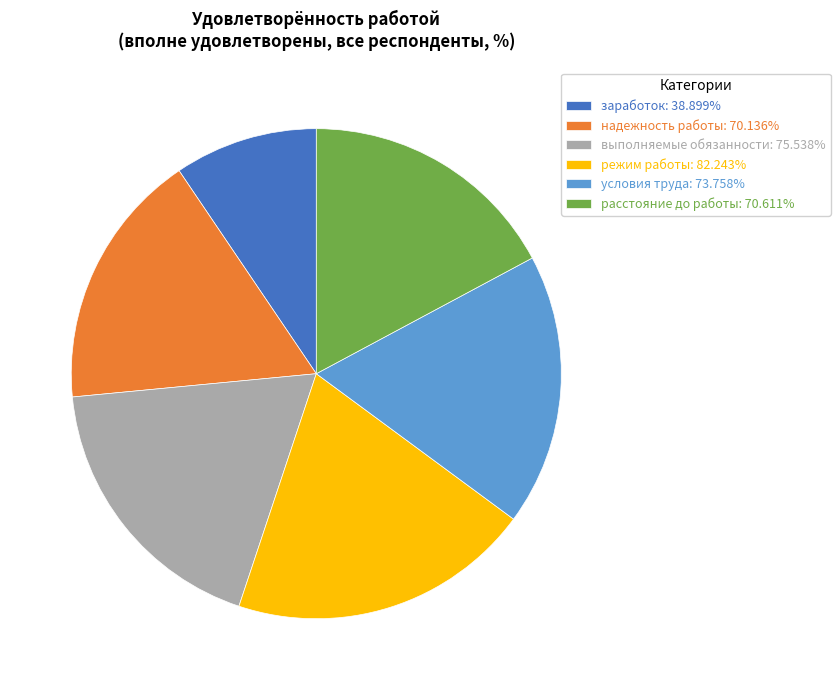

How many slices are in this pie chart?

6